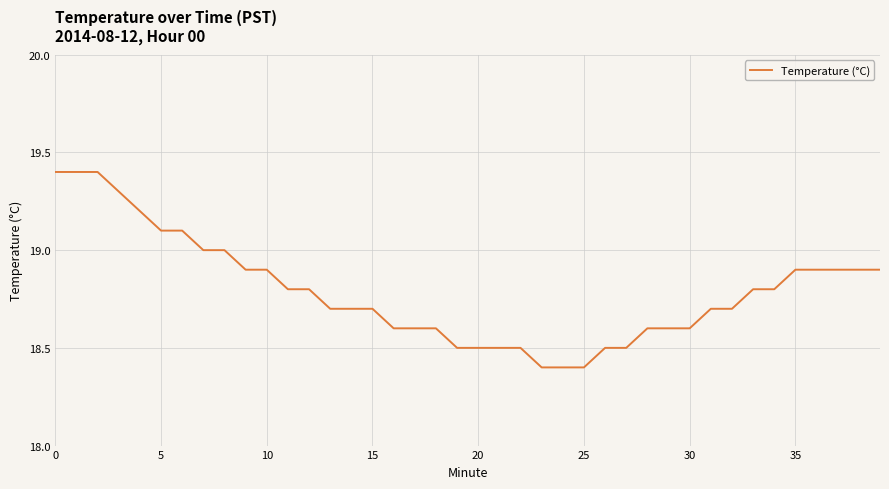

What is the smallest value displayed?

18.4